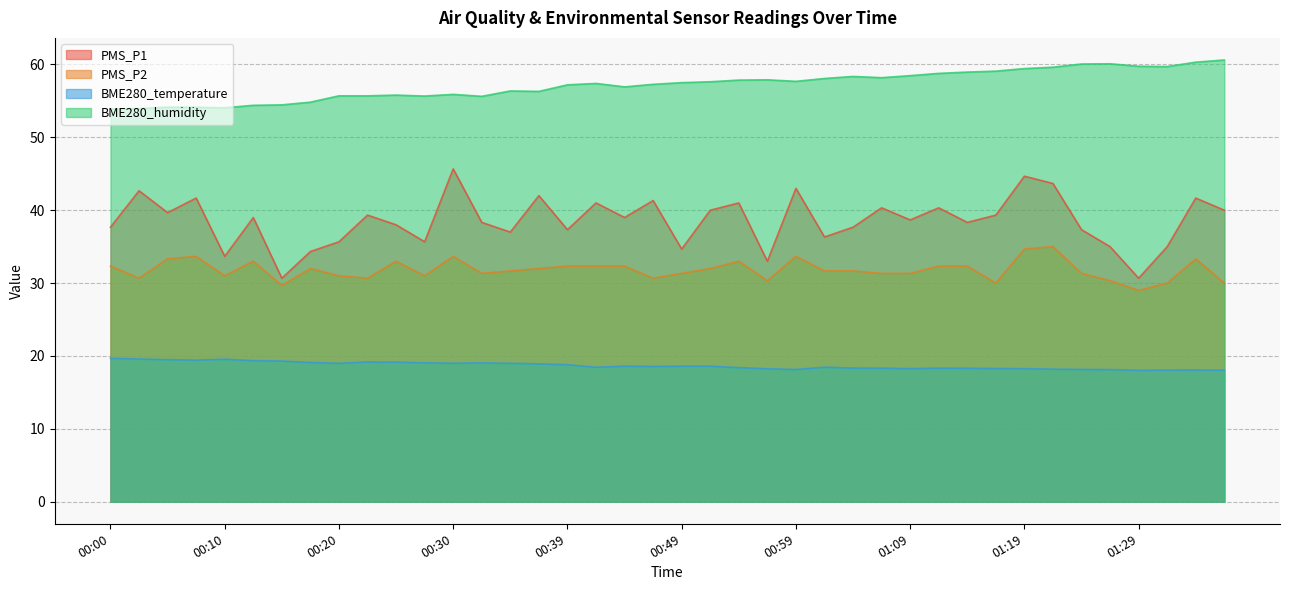

True or false: BME280_temperature and BME280_humidity intersect in this chart.

False